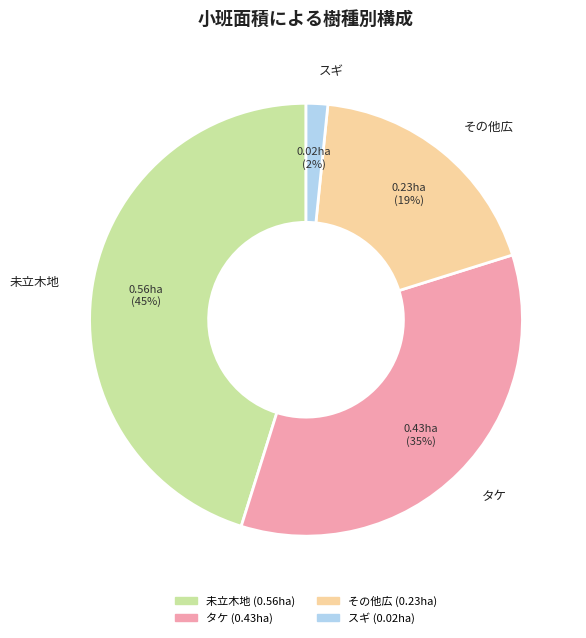

Count the number of slices in the pie.

4